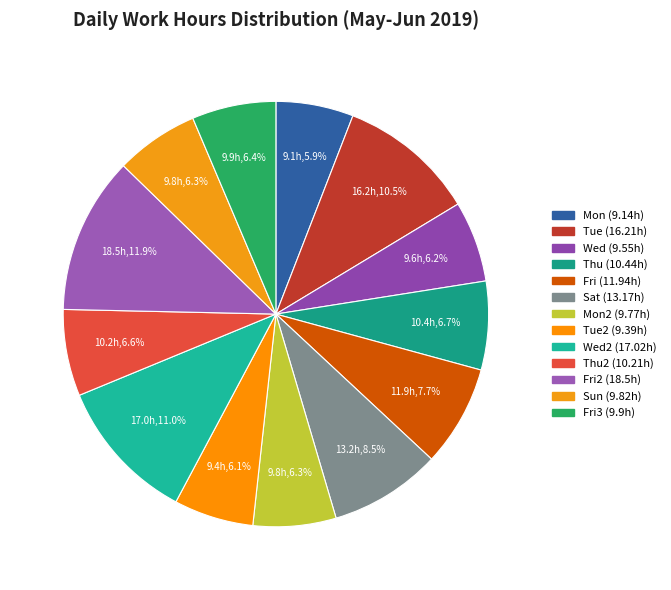

How many segments does this pie chart have?

13